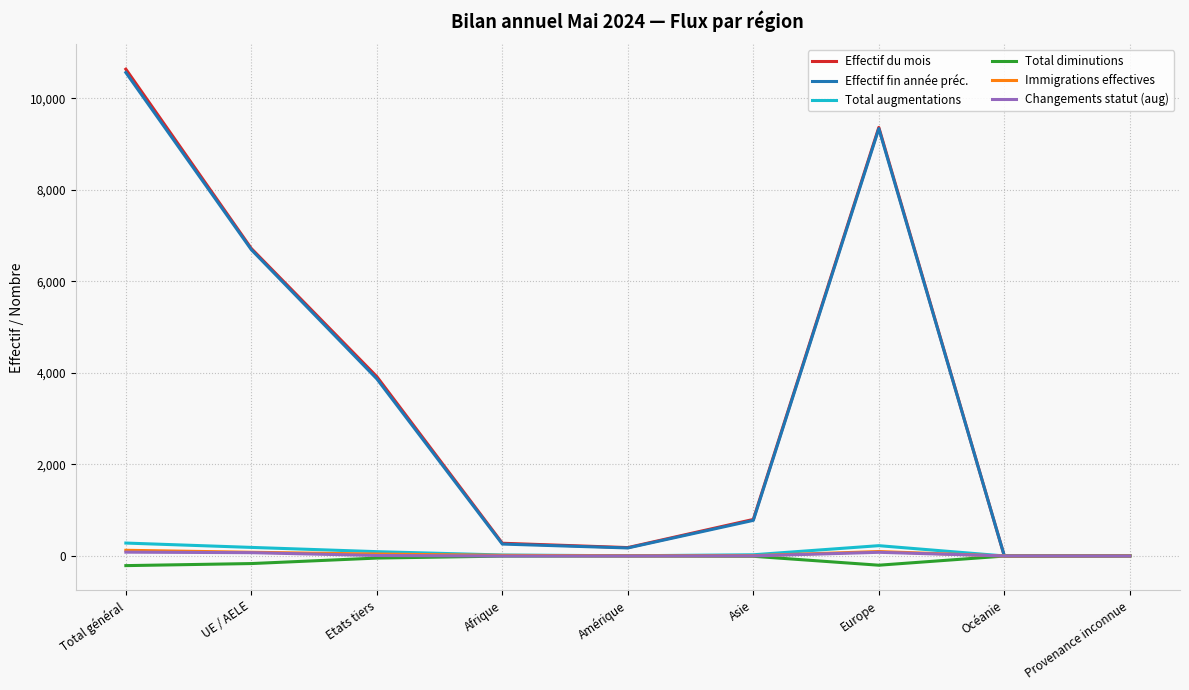

Which category has the highest value across all series?

Total général